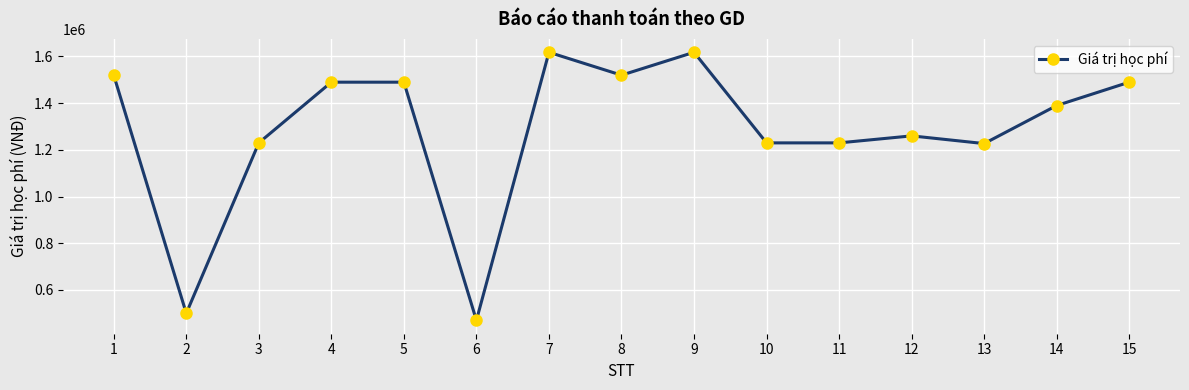

Is it true that the value at 4 is 1490000?

True